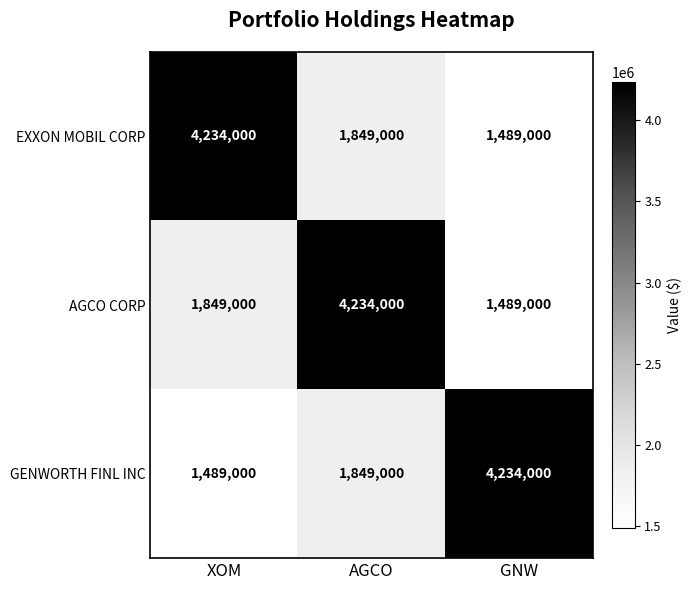

What is the difference between the EXXON MOBIL CORP values at XOM and GNW?

2745000